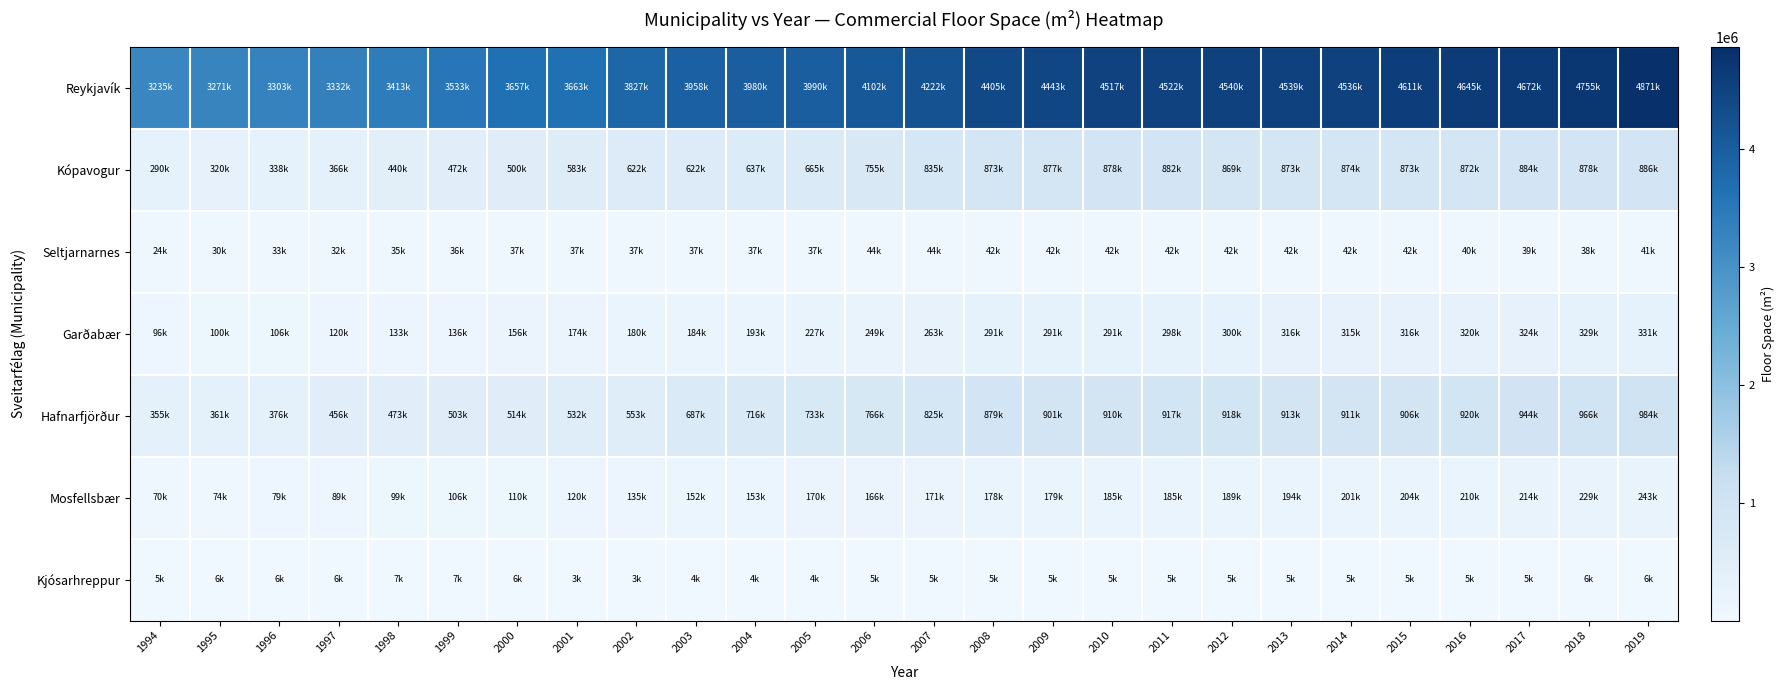

Which has a higher value, 2018 or 1994?

2018